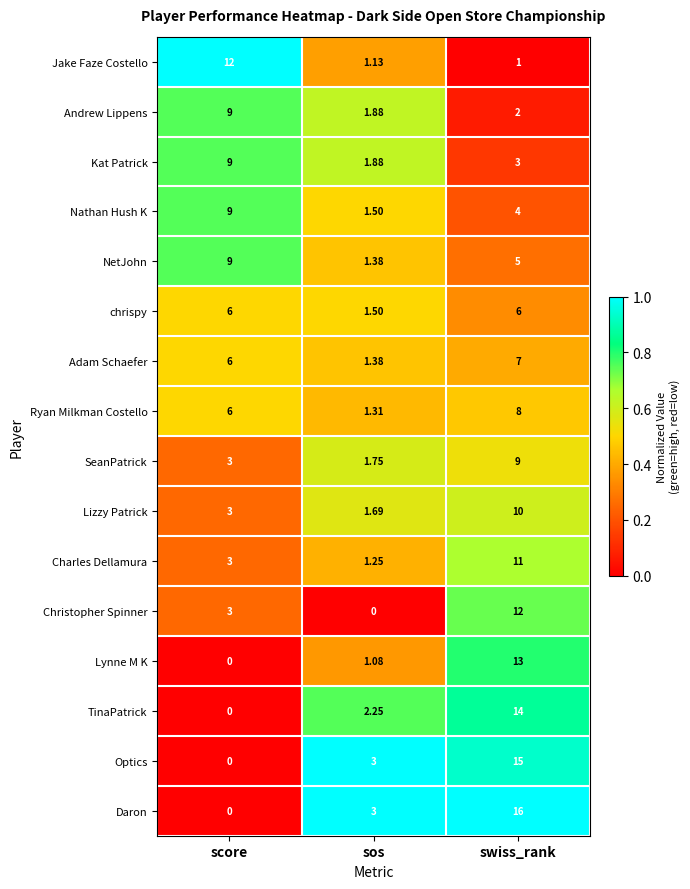

At swiss_rank, list the series in order from largest to smallest.

Daron, Optics, TinaPatrick, Lynne M K, Christopher Spinner, Charles Dellamura, Lizzy Patrick, SeanPatrick, Ryan Milkman Costello, Adam Schaefer, chrispy, NetJohn, Nathan Hush K, Kat Patrick, Andrew Lippens, Jake Faze Costello